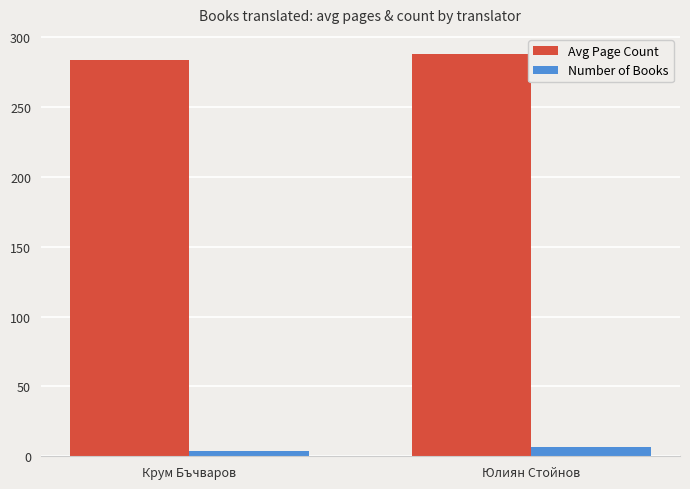

Rank the series by their average value, from lowest to highest.

Number of Books, Avg Page Count